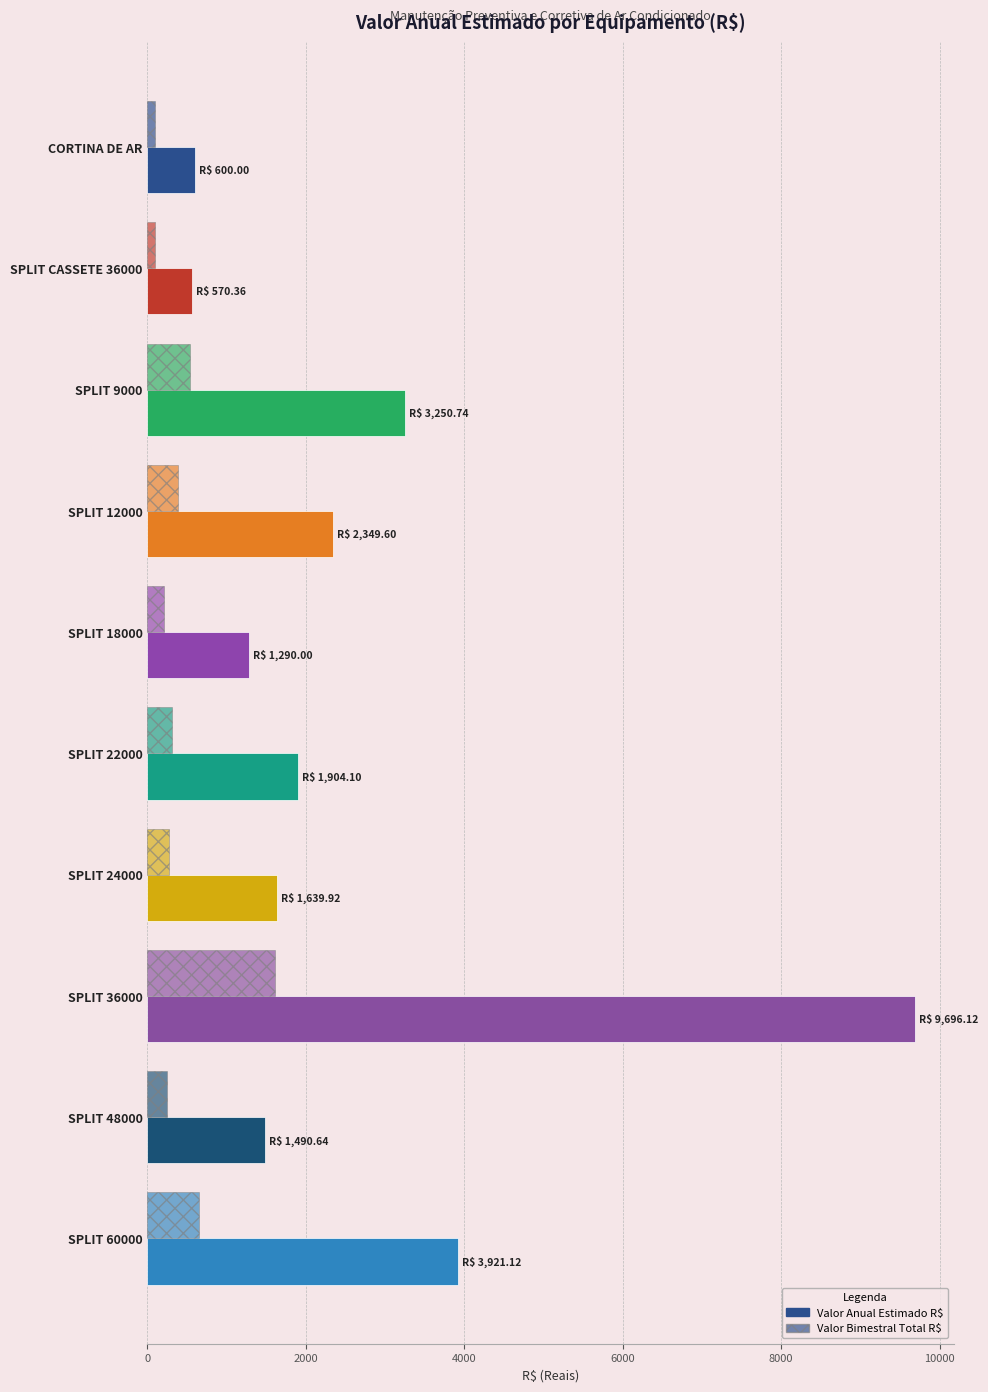

How many data points in Valor Anual Estimado R$ are above 1904?

5